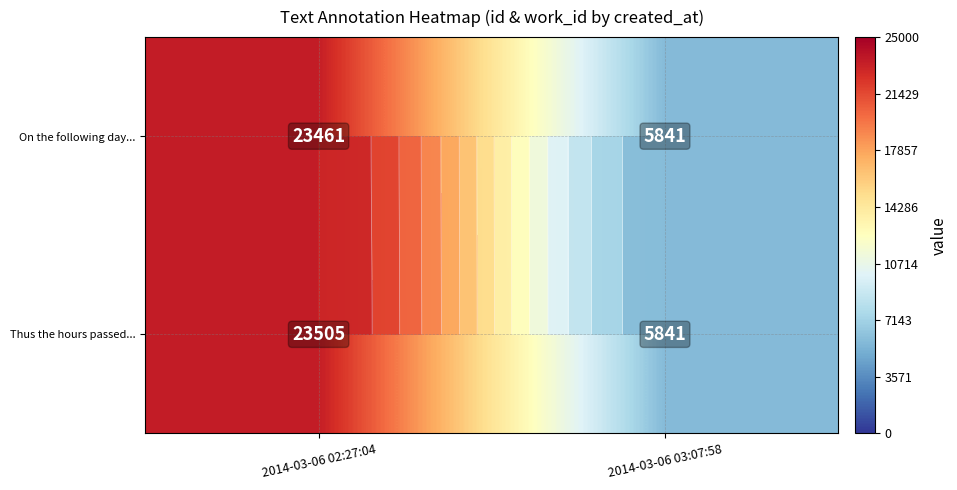

At which category is the sum across all series the highest?

2014-03-06 02:27:04